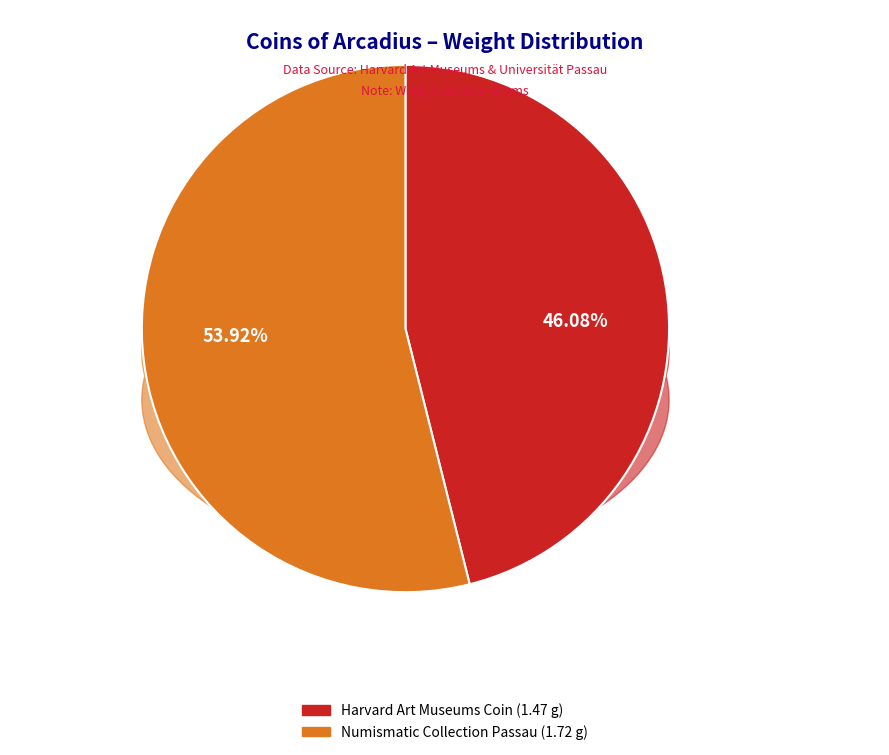

How many slices are in this pie chart?

2